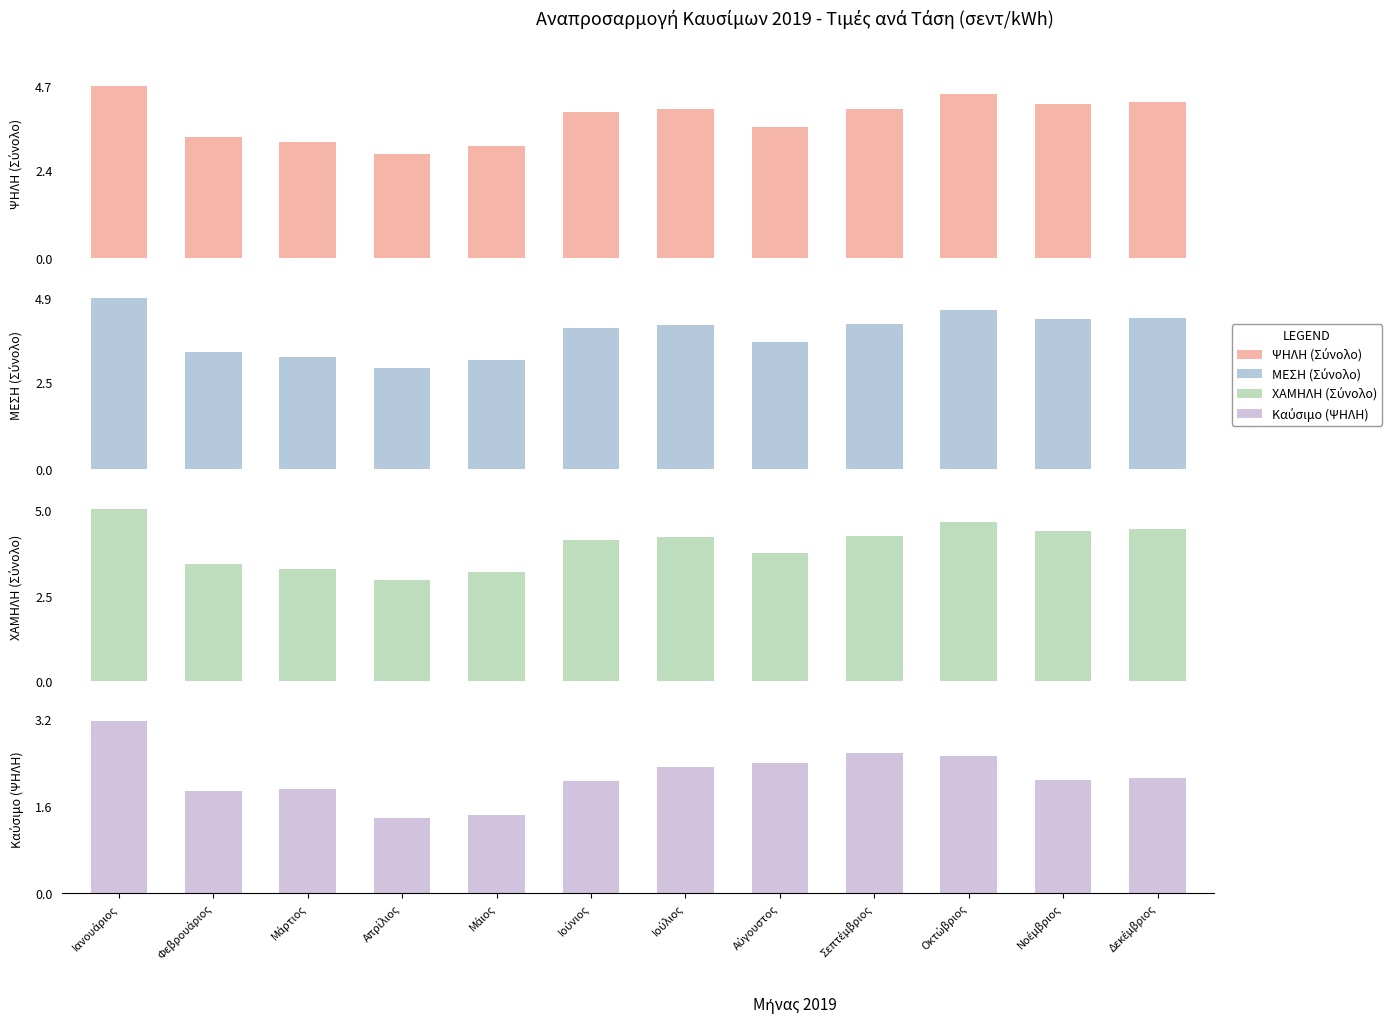

Reading right to left, transcribe all the data shown in this chart.

ΨΗΛΗ (Σύνολο): Δεκέμβριος=4.3	Νοέμβριος=4.2	Οκτώβριος=4.5	Σεπτέμβριος=4.1	Αύγουστος=3.6	Ιούλιος=4.1	Ιούνιος=4.0	Μάιος=3.1	Απρίλιος=2.9	Μάρτιος=3.2	Φεβρουάριος=3.3	Ιανουάριος=4.7
ΜΕΣΗ (Σύνολο): Δεκέμβριος=4.3	Νοέμβριος=4.3	Οκτώβριος=4.6	Σεπτέμβριος=4.2	Αύγουστος=3.7	Ιούλιος=4.1	Ιούνιος=4.1	Μάιος=3.1	Απρίλιος=2.9	Μάρτιος=3.2	Φεβρουάριος=3.4	Ιανουάριος=4.9
ΧΑΜΗΛΗ (Σύνολο): Δεκέμβριος=4.4	Νοέμβριος=4.4	Οκτώβριος=4.7	Σεπτέμβριος=4.3	Αύγουστος=3.7	Ιούλιος=4.2	Ιούνιος=4.1	Μάιος=3.2	Απρίλιος=3.0	Μάρτιος=3.3	Φεβρουάριος=3.4	Ιανουάριος=5.0
Καύσιμο (ΨΗΛΗ): Δεκέμβριος=2.1	Νοέμβριος=2.1	Οκτώβριος=2.5	Σεπτέμβριος=2.6	Αύγουστος=2.4	Ιούλιος=2.3	Ιούνιος=2.1	Μάιος=1.4	Απρίλιος=1.4	Μάρτιος=1.9	Φεβρουάριος=1.9	Ιανουάριος=3.2